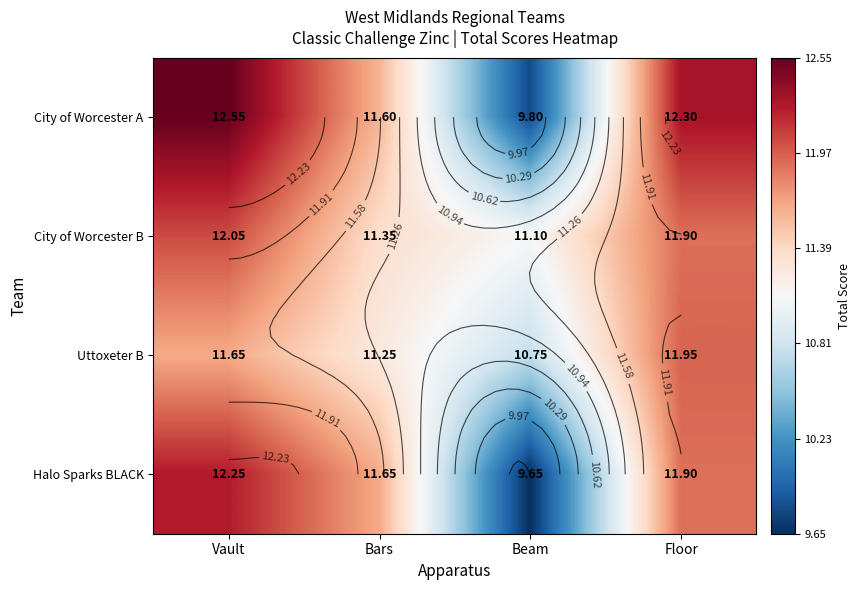

At which category is the sum across all series the highest?

Vault